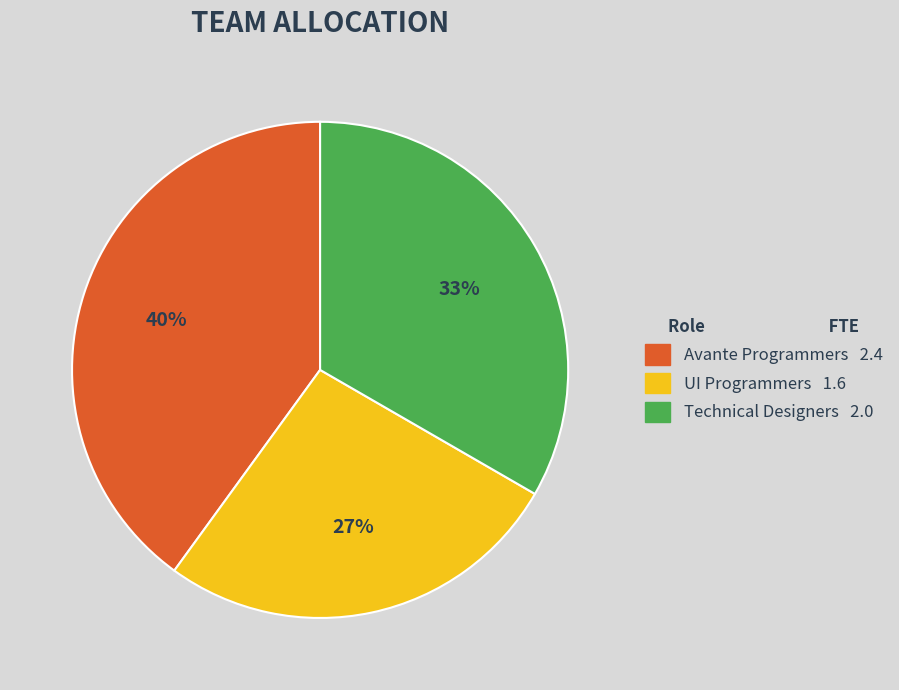

To the nearest percent, what is the average slice percentage?

33%